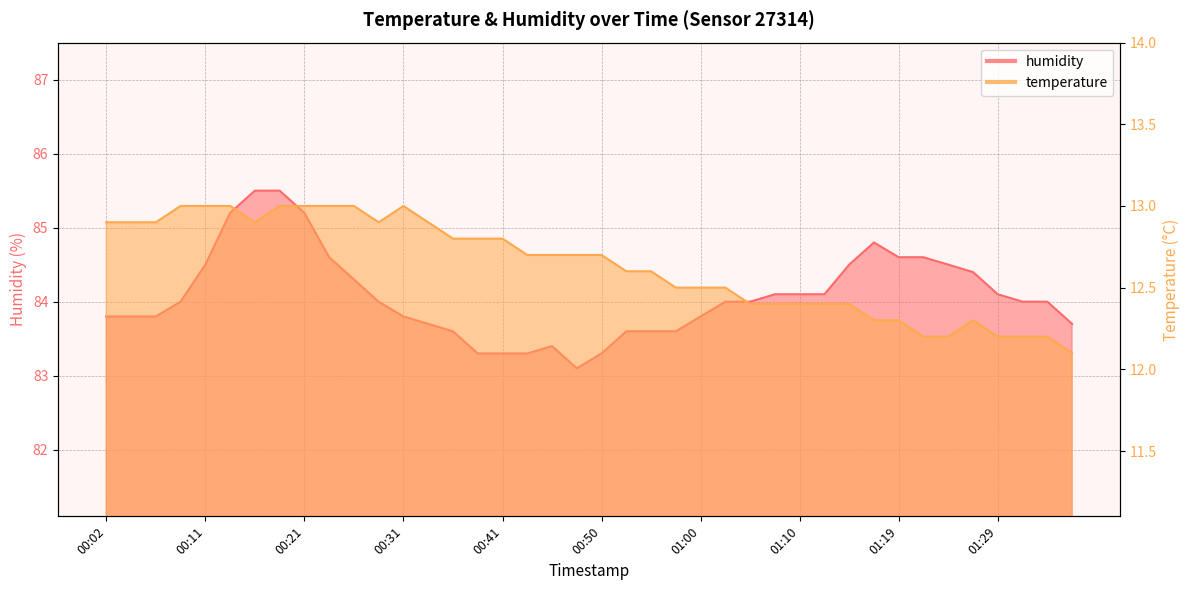

Where is humidity nearest to the value 84?

00:09